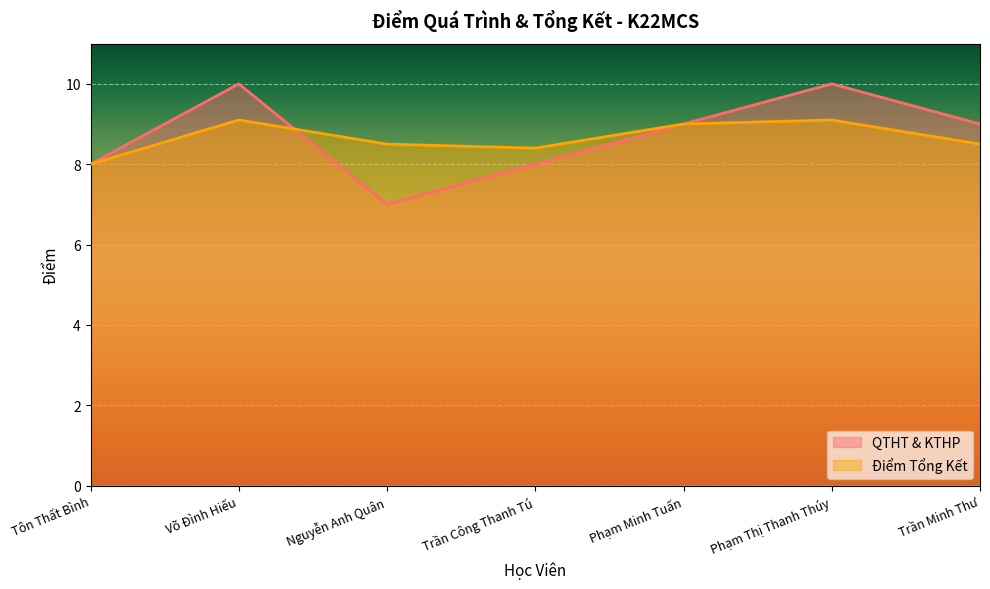

In DIEM_TKET, how many points are lower than both neighbors (excluding endpoints)?

1